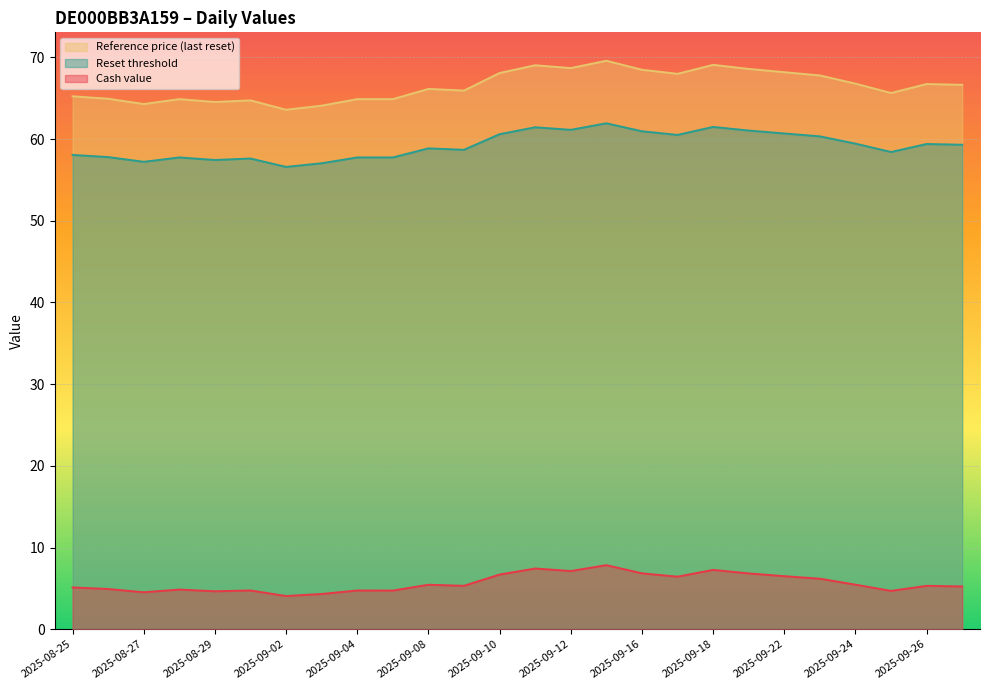

Which label corresponds to the largest value in the chart?

2025-09-15